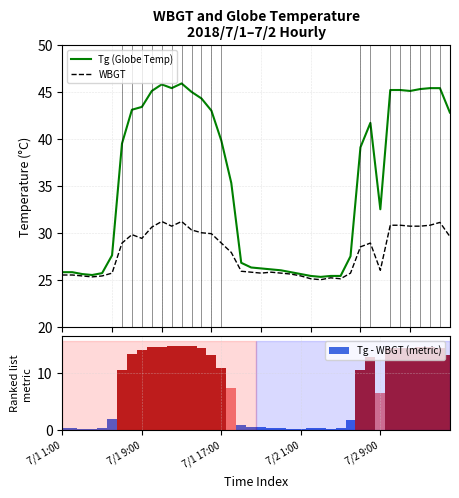

Reading left to right, what are all the values shown in this chart?

Tg (Globe Temp): 25.8	25.8	25.6	25.5	25.7	27.6	39.5	43.1	43.4	45.1	45.8	45.4	45.9	45.0	44.3	43.0	39.8	35.3	26.8	26.3	26.2	26.1	26.0	25.8	25.6	25.4	25.3	25.4	25.4	27.5	39.1	41.7	32.5	45.2	45.2	45.1	45.3	45.4	45.4	42.8
WBGT: 25.5	25.5	25.4	25.3	25.4	25.7	28.9	29.8	29.4	30.6	31.2	30.7	31.2	30.3	30.0	29.9	28.9	27.9	25.9	25.8	25.7	25.8	25.7	25.6	25.4	25.1	25.0	25.2	25.1	25.7	28.5	28.9	26.0	30.8	30.8	30.7	30.7	30.8	31.1	29.6
Tg - WBGT (metric): 0.3	0.3	0.2	0.2	0.3	1.9	10.6	13.3	14.0	14.5	14.6	14.7	14.7	14.7	14.3	13.1	10.9	7.4	0.9	0.5	0.5	0.3	0.3	0.2	0.2	0.3	0.3	0.2	0.3	1.8	10.6	12.8	6.5	14.4	14.4	14.4	14.6	14.6	14.3	13.2